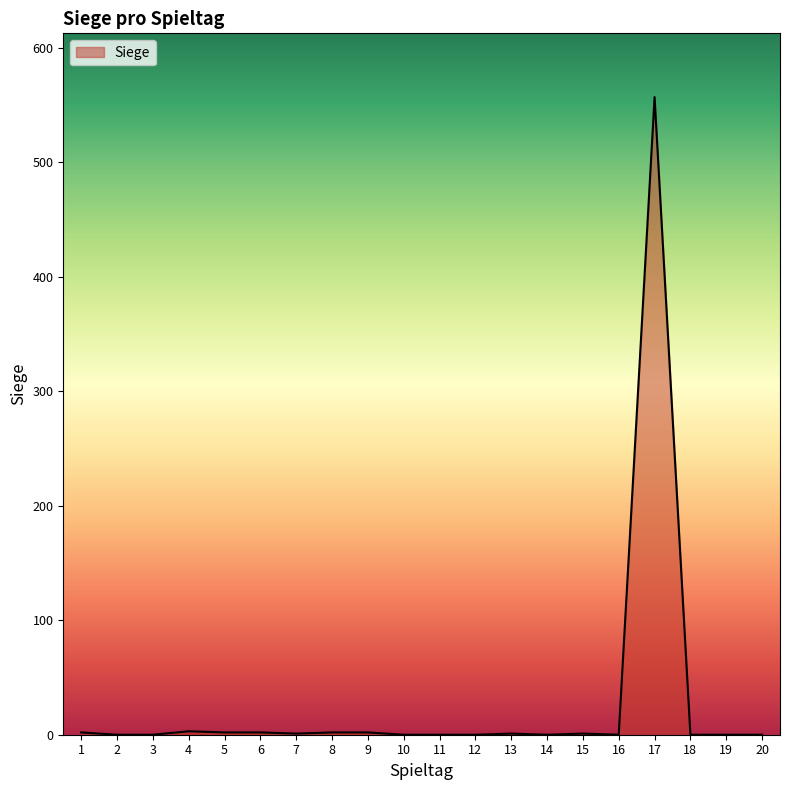

Does the chart have visible grid lines?

No